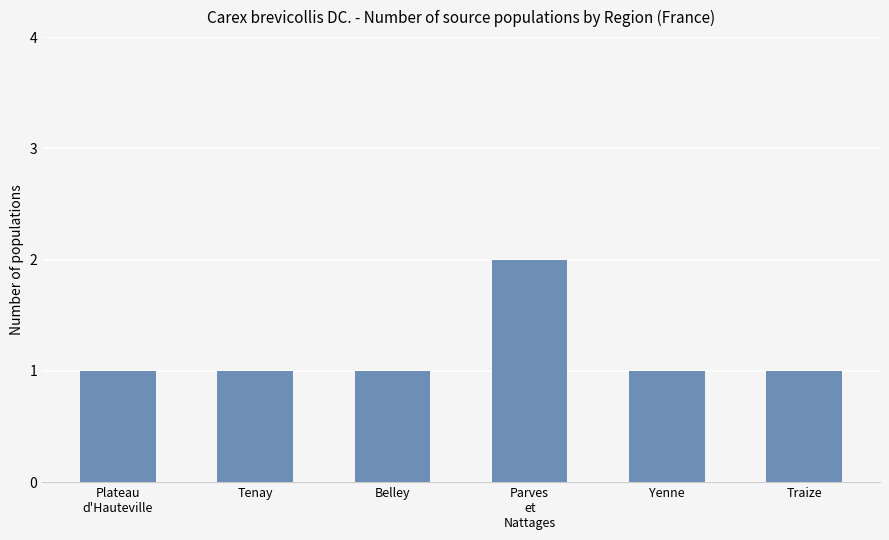

What is the value of the 4th bar from the left?

2